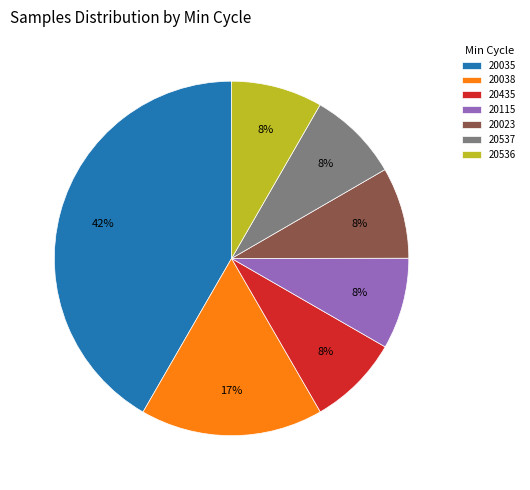

True or false: 20435 accounts for 1% of the total.

False